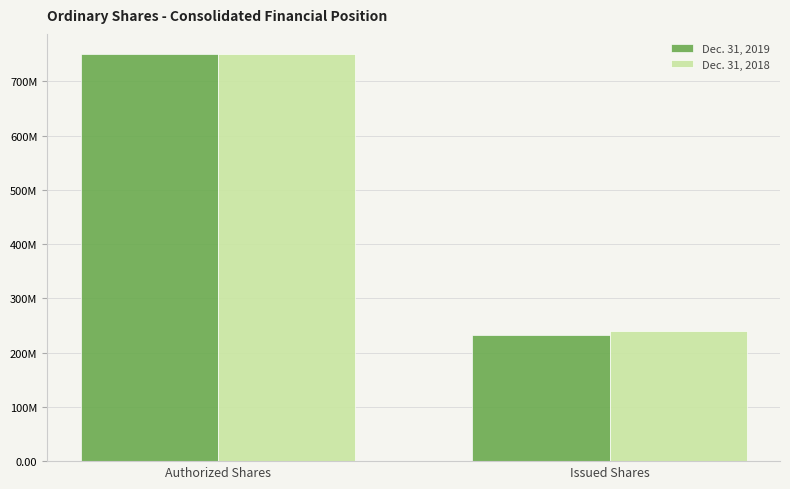

At Authorized Shares, list the series in order from largest to smallest.

Dec. 31, 2019, Dec. 31, 2018